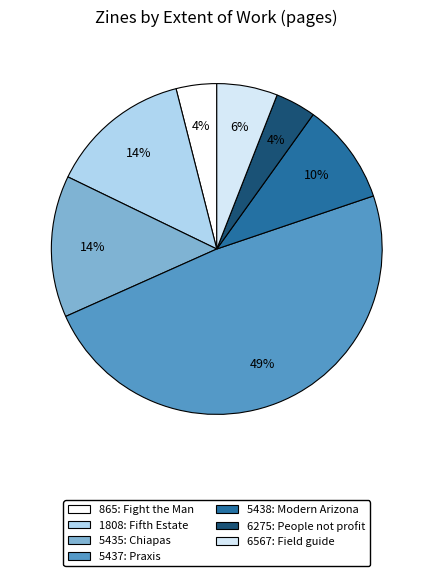

Between 865 and 5437, which is larger?

5437